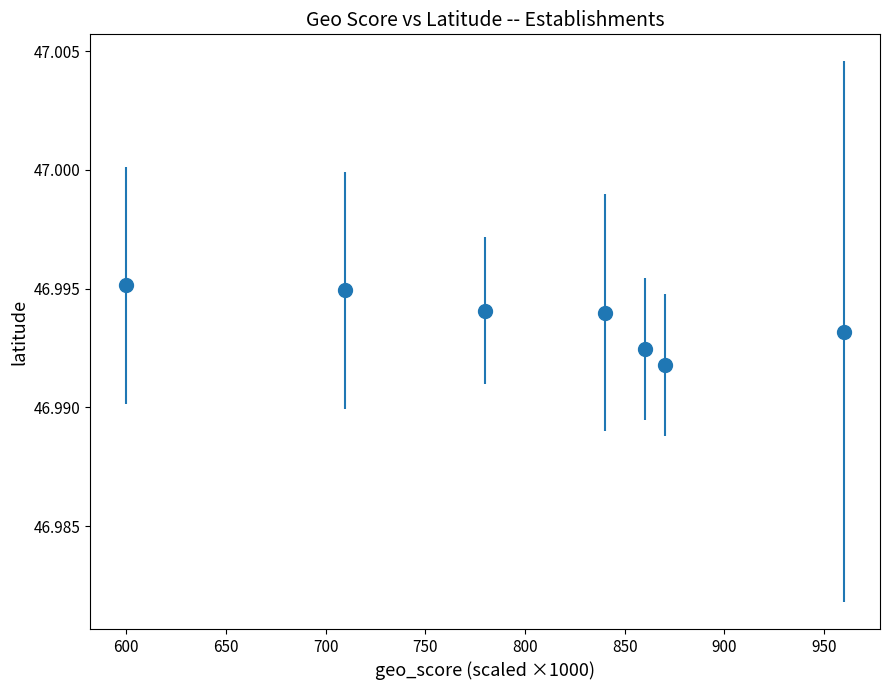

Count the values in the range 46 to 47.

7